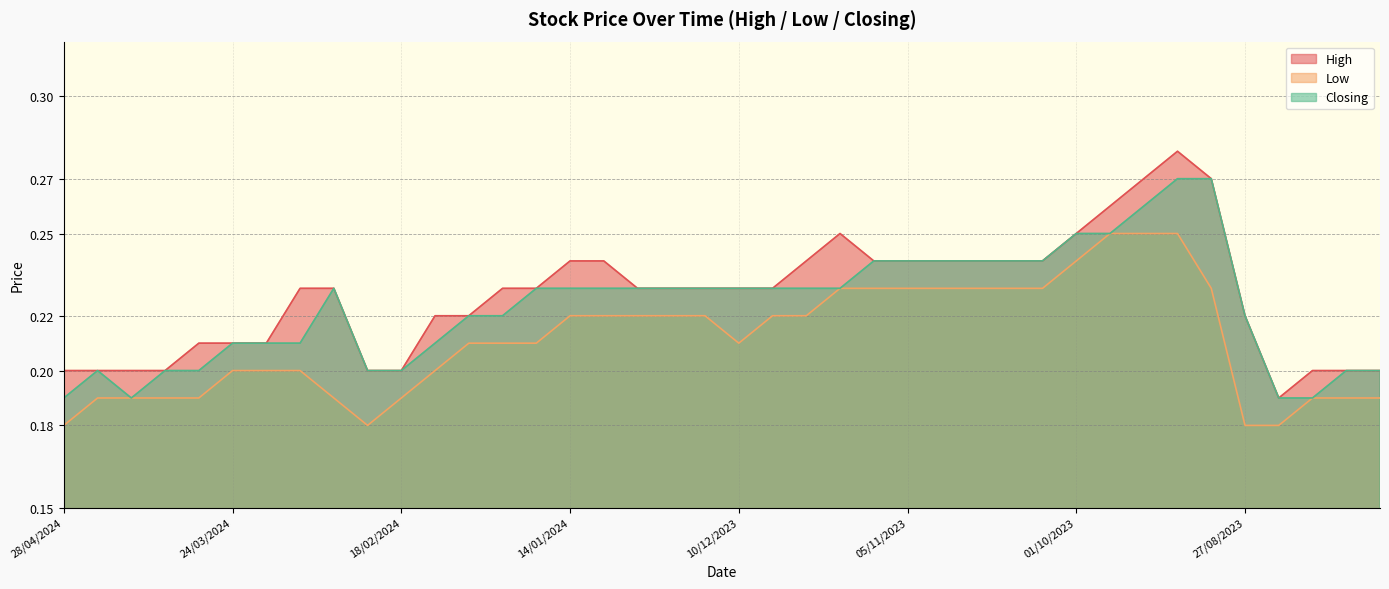

What is the greatest value displayed?

0.3